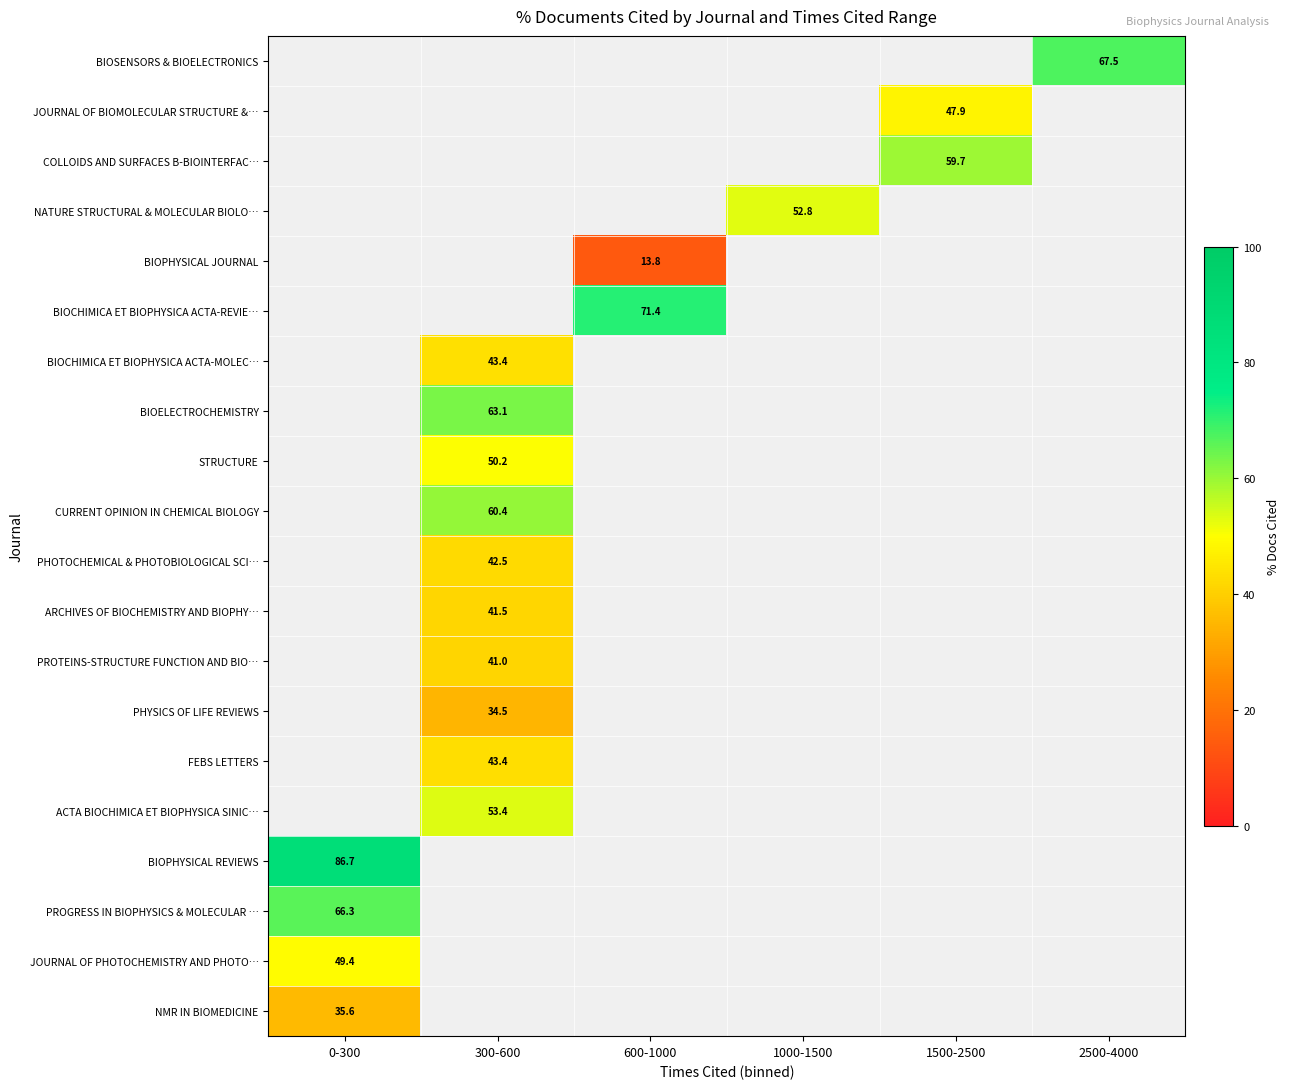

What is the greatest value displayed?

86.7